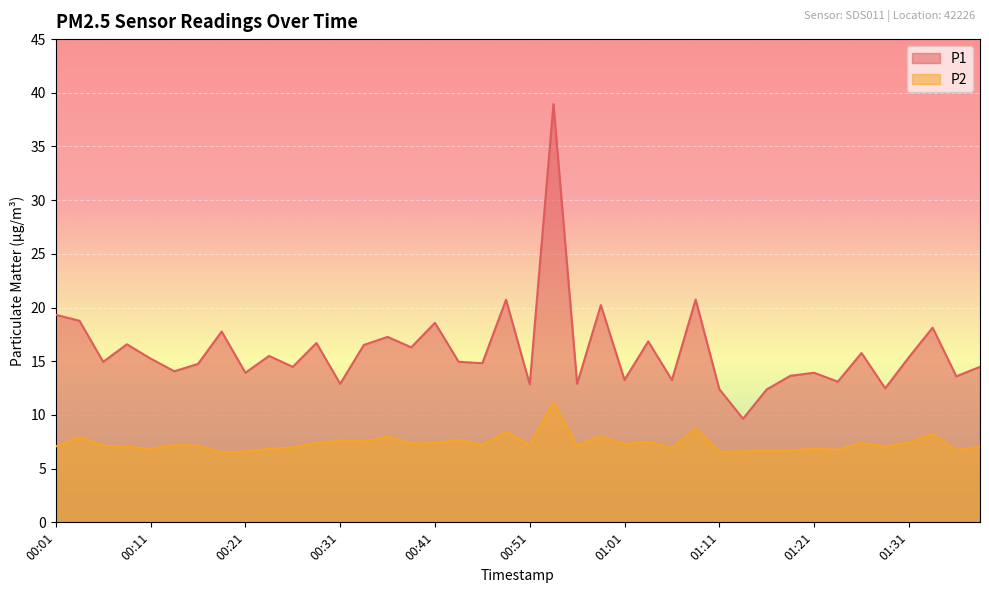

True or false: P1 and P2 intersect in this chart.

False